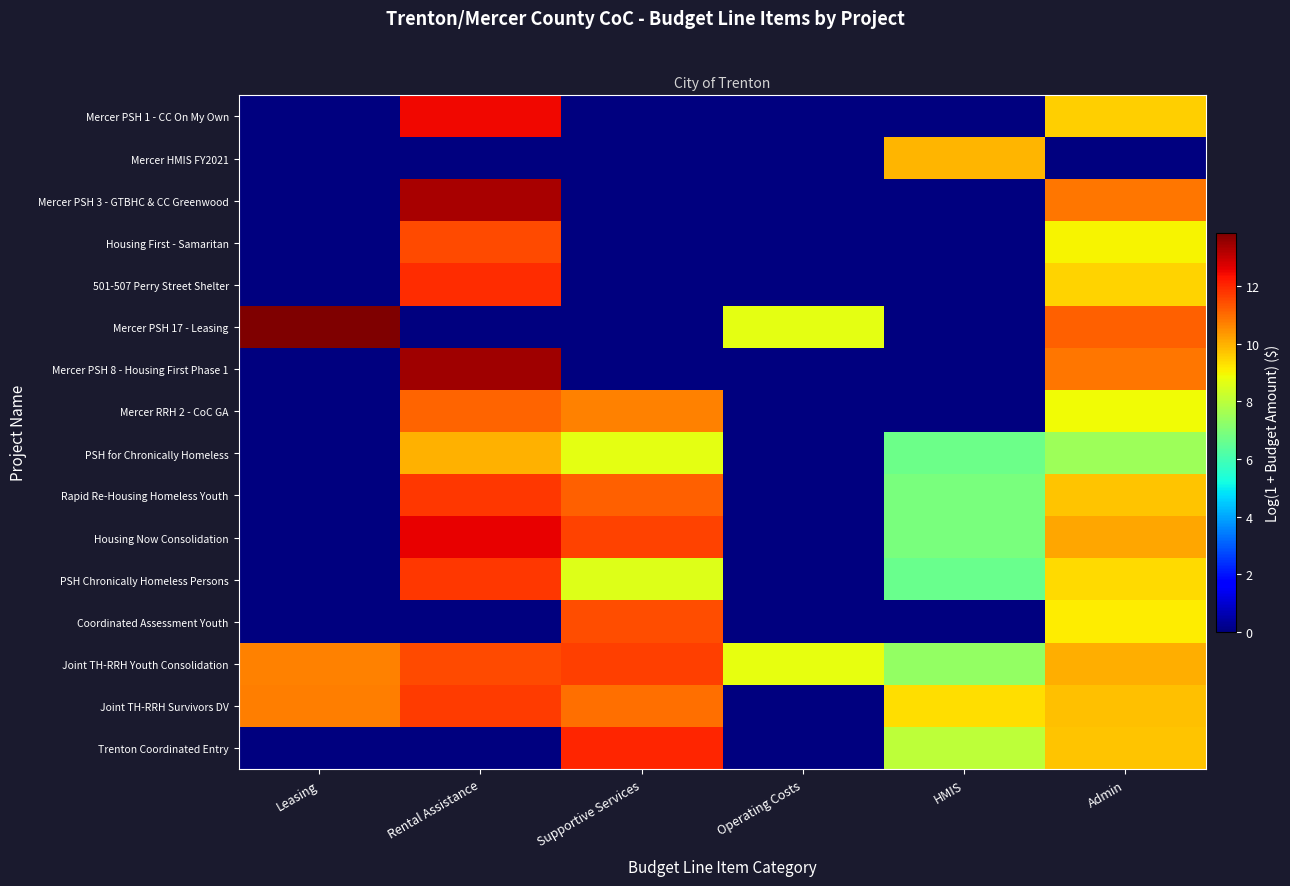

Reading left to right, extract all data points from this chart.

Mercer PSH 1 - CC On My Own: Leasing=0.0	Rental Assistance=12.5	Supportive Services=0.0	Operating Costs=0.0	HMIS=0.0	Admin=9.6
Mercer HMIS FY2021: Leasing=0.0	Rental Assistance=0.0	Supportive Services=0.0	Operating Costs=0.0	HMIS=9.9	Admin=0.0
Mercer PSH 3 - GTBHC & CC Greenwood: Leasing=0.0	Rental Assistance=13.3	Supportive Services=0.0	Operating Costs=0.0	HMIS=0.0	Admin=10.8
Housing First - Samaritan: Leasing=0.0	Rental Assistance=11.5	Supportive Services=0.0	Operating Costs=0.0	HMIS=0.0	Admin=9.0
501-507 Perry Street Shelter: Leasing=0.0	Rental Assistance=11.9	Supportive Services=0.0	Operating Costs=0.0	HMIS=0.0	Admin=9.5
Mercer PSH 17 - Leasing: Leasing=13.8	Rental Assistance=0.0	Supportive Services=0.0	Operating Costs=8.7	HMIS=0.0	Admin=11.2
Mercer PSH 8 - Housing First Phase 1: Leasing=0.0	Rental Assistance=13.5	Supportive Services=0.0	Operating Costs=0.0	HMIS=0.0	Admin=10.8
Mercer RRH 2 - CoC GA: Leasing=0.0	Rental Assistance=11.1	Supportive Services=10.7	Operating Costs=0.0	HMIS=0.0	Admin=8.9
PSH for Chronically Homeless: Leasing=0.0	Rental Assistance=10.0	Supportive Services=8.7	Operating Costs=0.0	HMIS=6.7	Admin=7.5
Rapid Re-Housing Homeless Youth: Leasing=0.0	Rental Assistance=11.7	Supportive Services=11.1	Operating Costs=0.0	HMIS=6.9	Admin=9.7
Housing Now Consolidation: Leasing=0.0	Rental Assistance=12.6	Supportive Services=11.6	Operating Costs=0.0	HMIS=6.9	Admin=10.1
PSH Chronically Homeless Persons: Leasing=0.0	Rental Assistance=11.7	Supportive Services=8.6	Operating Costs=0.0	HMIS=6.6	Admin=9.4
Coordinated Assessment Youth: Leasing=0.0	Rental Assistance=0.0	Supportive Services=11.4	Operating Costs=0.0	HMIS=0.0	Admin=9.1
Joint TH-RRH Youth Consolidation: Leasing=10.7	Rental Assistance=11.5	Supportive Services=11.7	Operating Costs=8.7	HMIS=7.3	Admin=10.0
Joint TH-RRH Survivors DV: Leasing=10.7	Rental Assistance=11.7	Supportive Services=11.0	Operating Costs=0.0	HMIS=9.3	Admin=9.8
Trenton Coordinated Entry: Leasing=0.0	Rental Assistance=0.0	Supportive Services=12.0	Operating Costs=0.0	HMIS=8.0	Admin=9.7